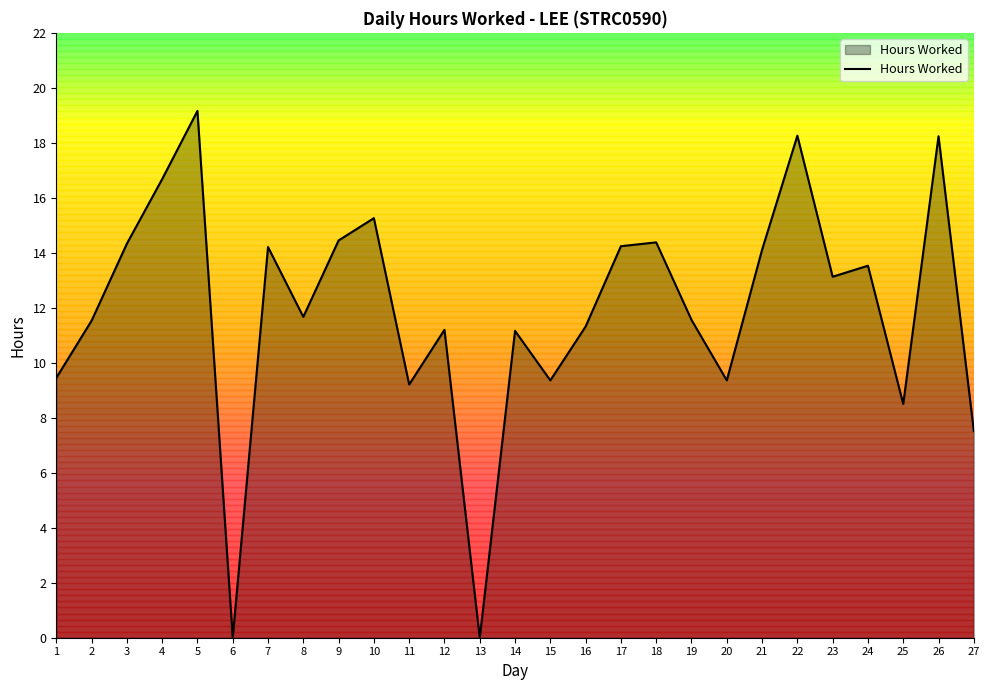

What is the difference between the values at 13 and 21?

14.1